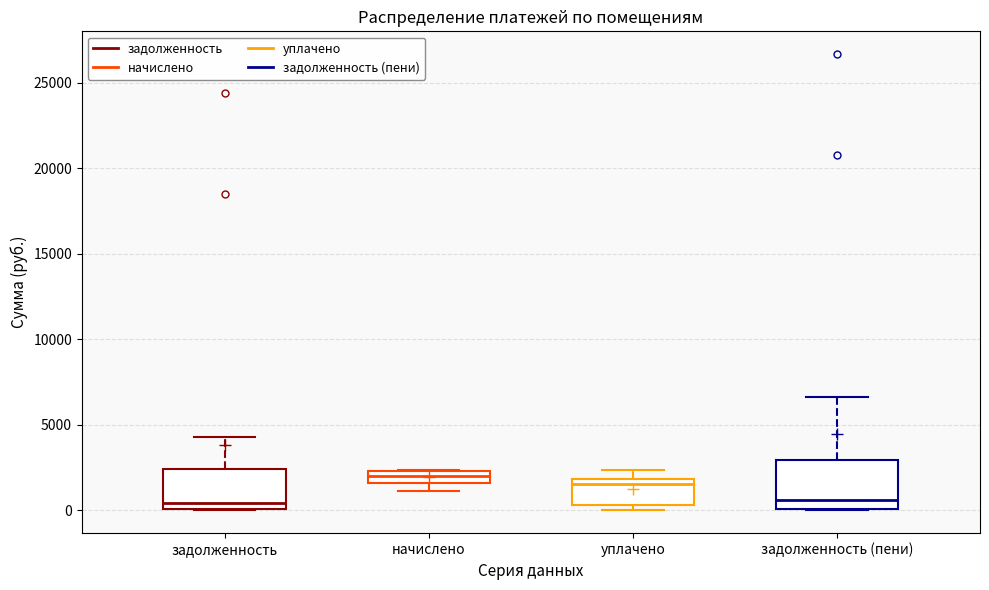

Which box is the tallest, from its lower edge to its upper edge?

задолженность (пени)